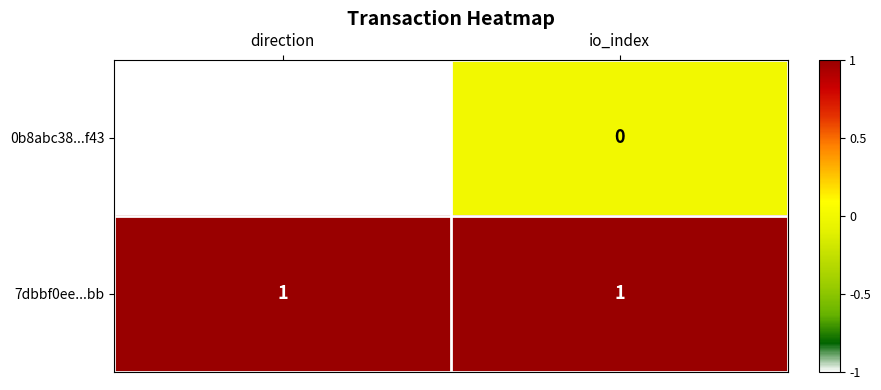

Which series has the largest total across all categories?

7dbbf0ee...bb